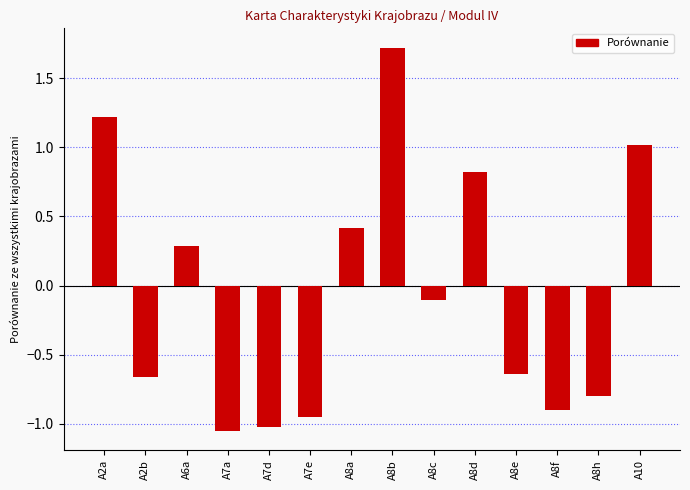

How many series are shown in this chart?

1